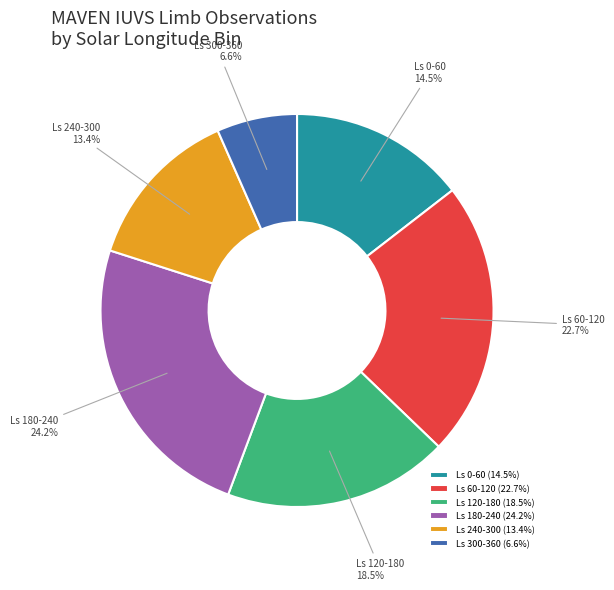

What percentage do Ls 180-240 and Ls 60-120 together represent?

46.9%